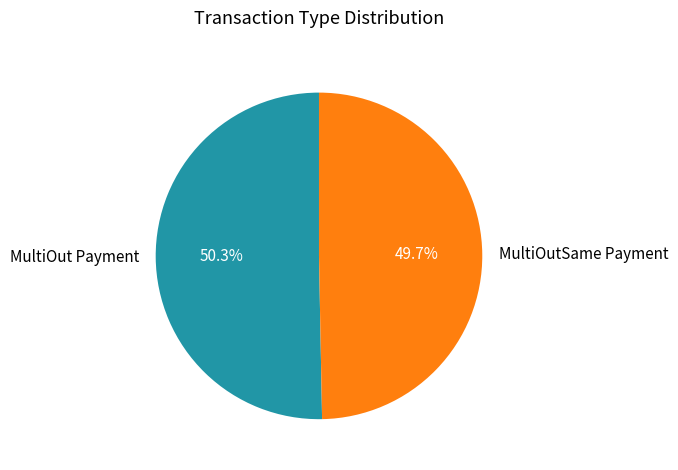

To the nearest percent, what is the difference between the MultiOut Payment and MultiOutSame Payment slice percentages?

1%